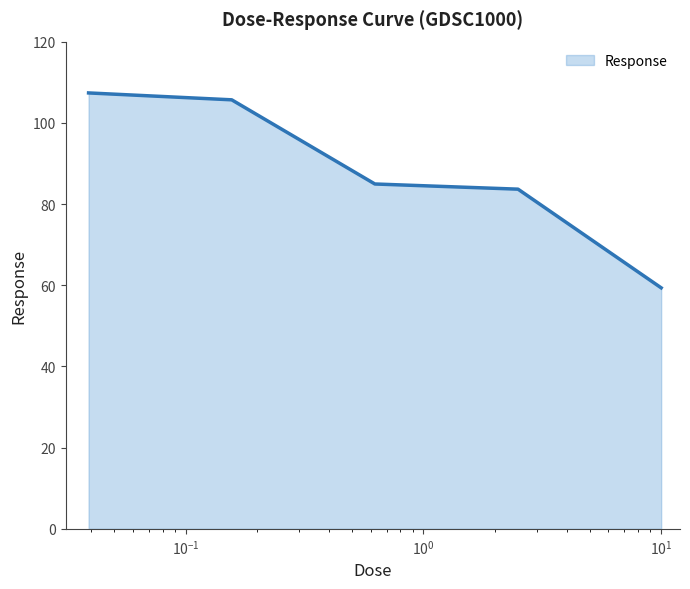

True or false: the data has more than 2 interior local peaks.

False